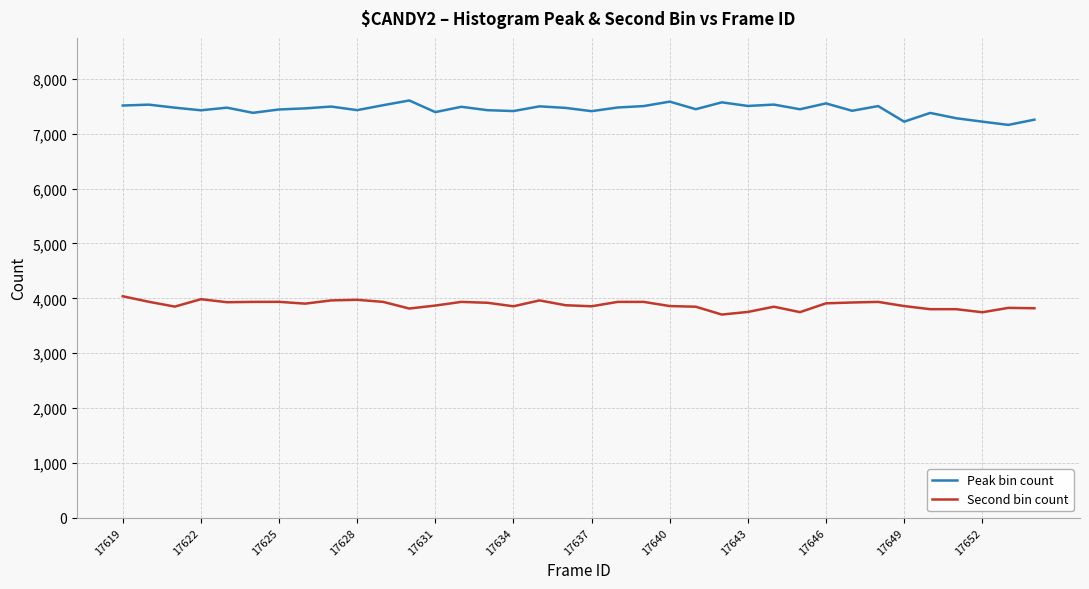

True or false: Second bin count and Peak bin count cross at least once.

False